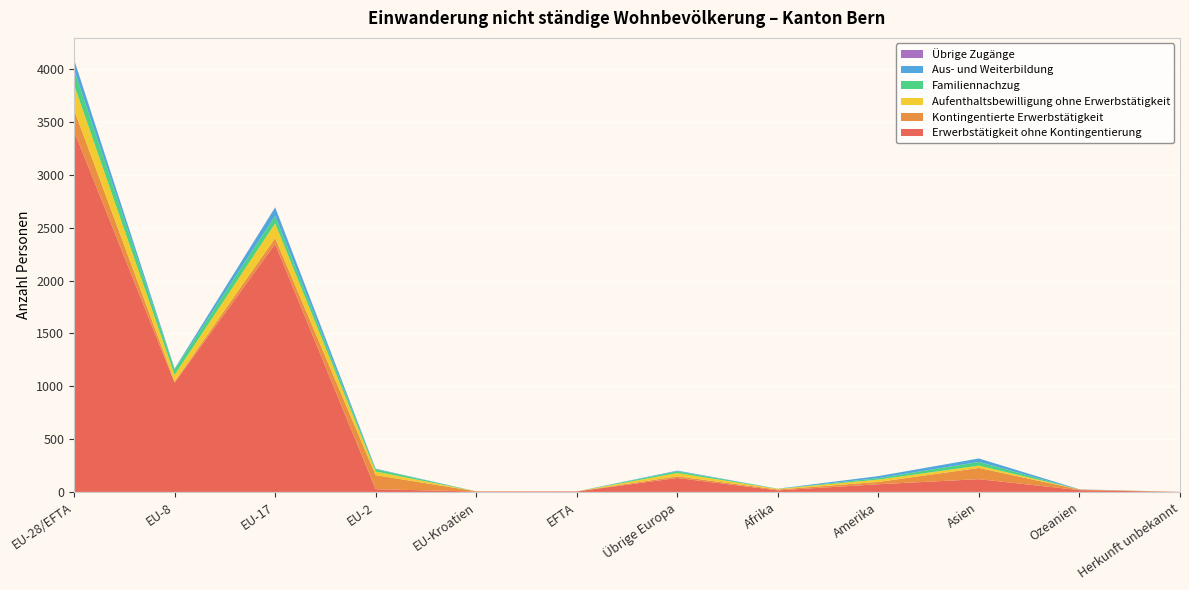

Reading right to left, list all the values displayed in this chart.

Erwerbstätigkeit ohne Kontingentierung: 0	17	121	73	15	132	5	4	26	2348	1034	3417
Kontingentierte Erwerbstätigkeit: 1	5	106	22	8	16	0	2	133	55	11	201
Aufenthaltsbewilligung ohne Erwerbstätigkeit: 0	1	22	22	6	31	0	0	34	139	63	236
Familiennachzug: 0	0	35	14	1	17	0	0	22	71	51	144
Aus- und Weiterbildung: 0	2	33	19	1	6	0	0	5	80	8	93
Übrige Zugänge: 0	0	0	0	0	0	0	0	0	2	0	2